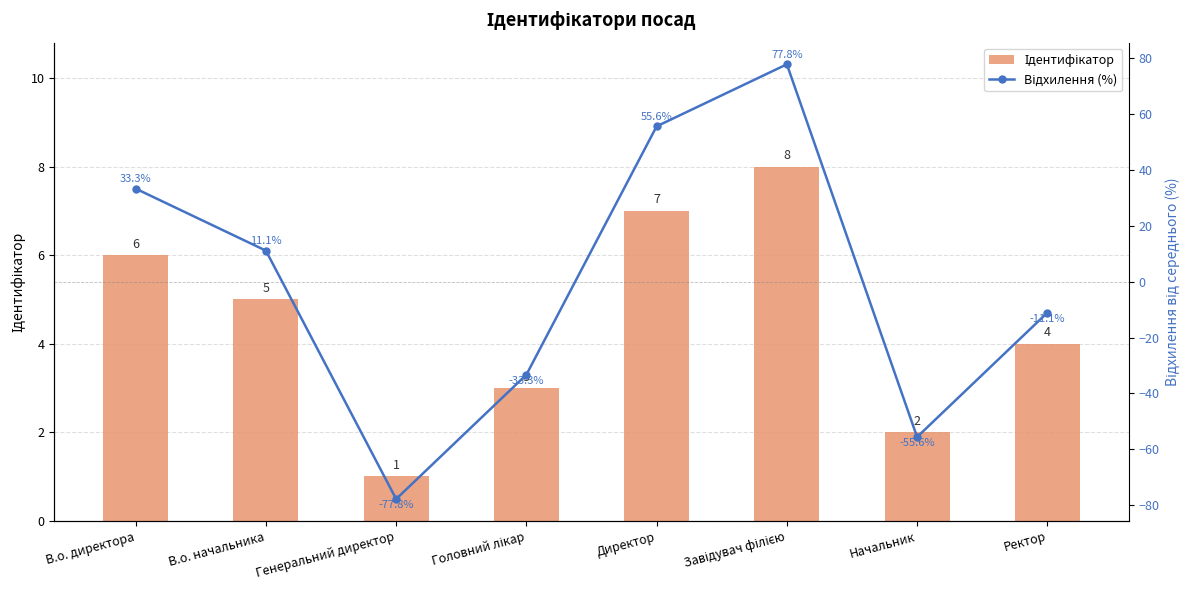

What is the difference between the maximum and minimum values in the Відхилення (%) series?

155.6